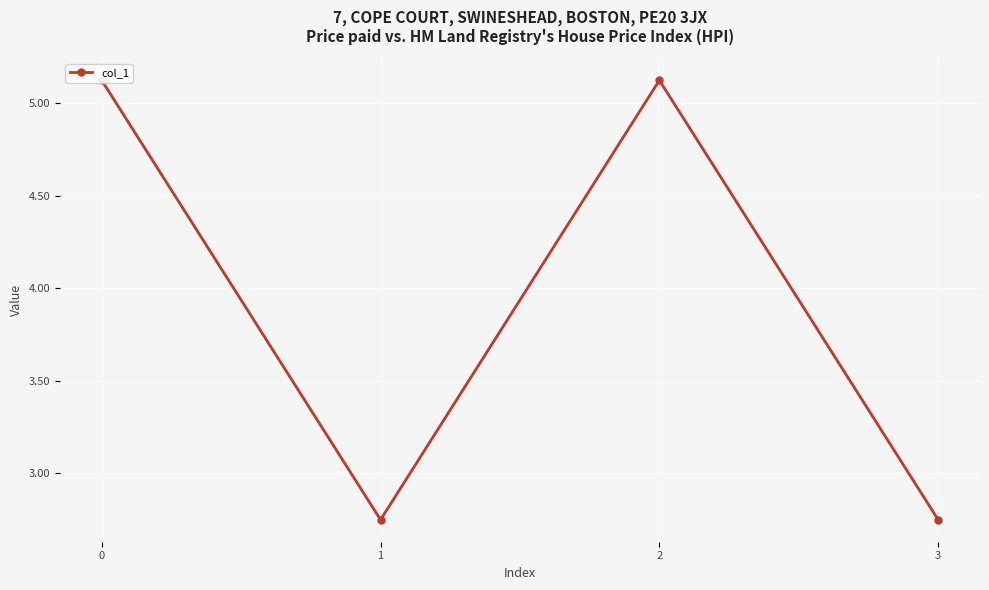

Between 2 and 3, which is larger?

2